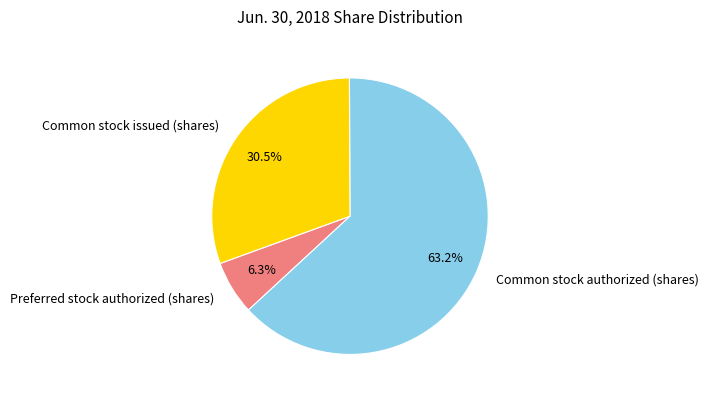

What is the ratio of the value at Common stock authorized (shares) to the value at Preferred stock authorized (shares)?

10.0